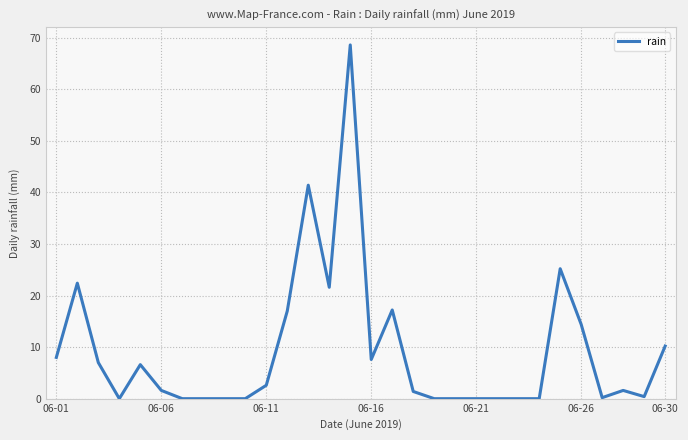

What is the change in value from 06-16 to 06-26?

+6.8